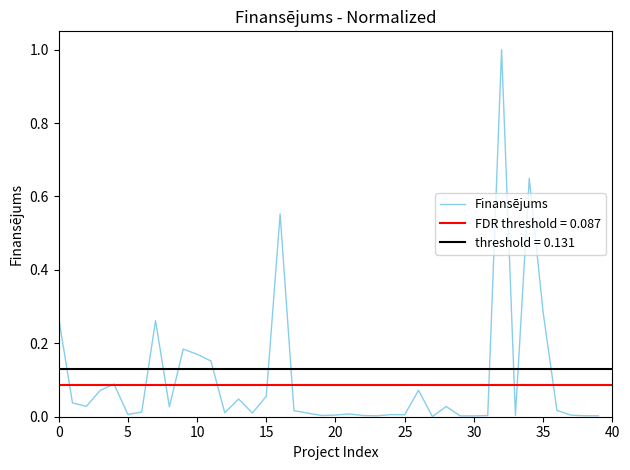

How many distinct data groups are displayed?

1